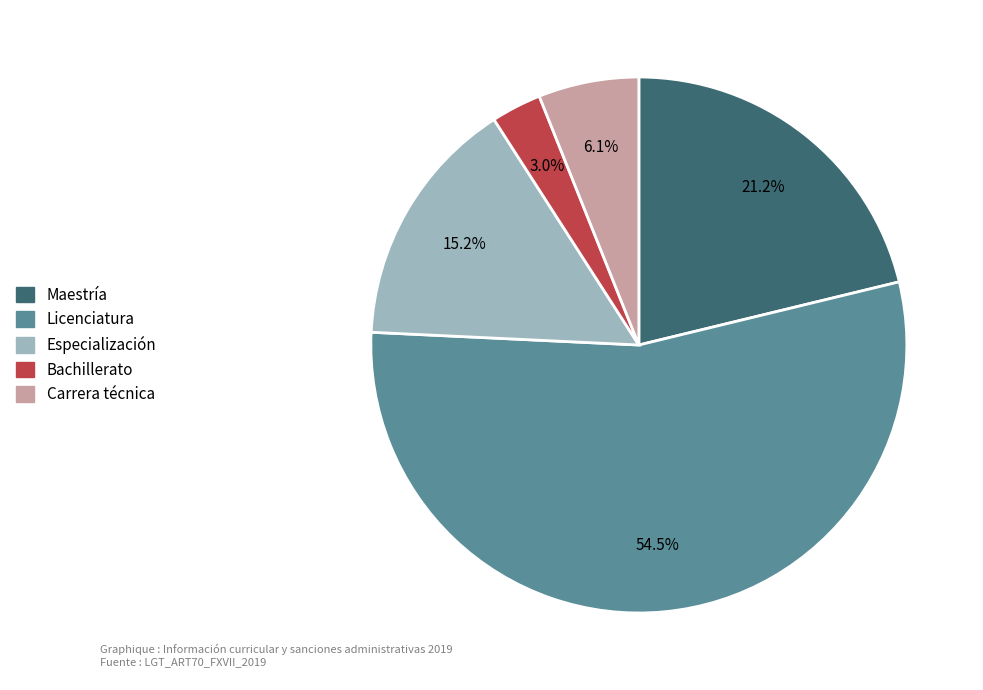

To the nearest percent, what is the difference between the largest and smallest slice percentages?

52%